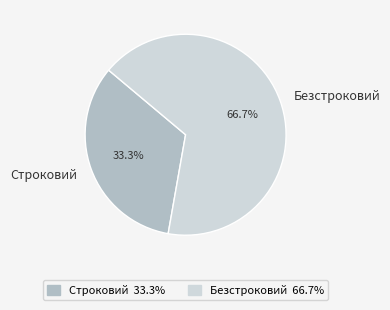

Does any single category account for the majority?

Yes